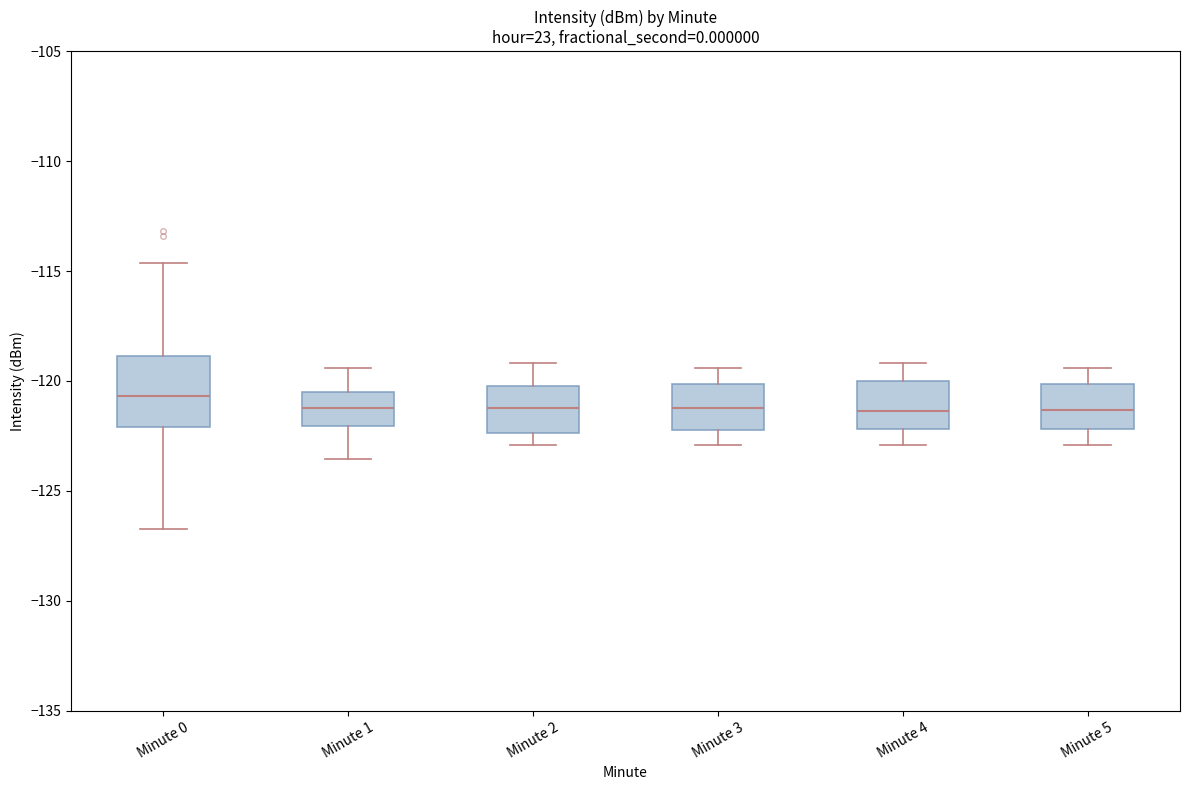

Reading left to right, read every box against the y-axis: the position of its median line, the range the box covers, and the ends of its whiskers. The values are not printed on the chart, so give them approximately, as read against the axis.

Minute 0: median -120.5, box -122.0 to -119.0, whiskers -126.5 to -114.5
Minute 1: median -121.0, box -122.0 to -120.5, whiskers -123.5 to -119.5
Minute 2: median -121.0, box -122.5 to -120.0, whiskers -123.0 to -119.0
Minute 3: median -121.0, box -122.0 to -120.0, whiskers -123.0 to -119.5
Minute 4: median -121.5, box -122.0 to -120.0, whiskers -123.0 to -119.0
Minute 5: median -121.5, box -122.0 to -120.0, whiskers -123.0 to -119.5